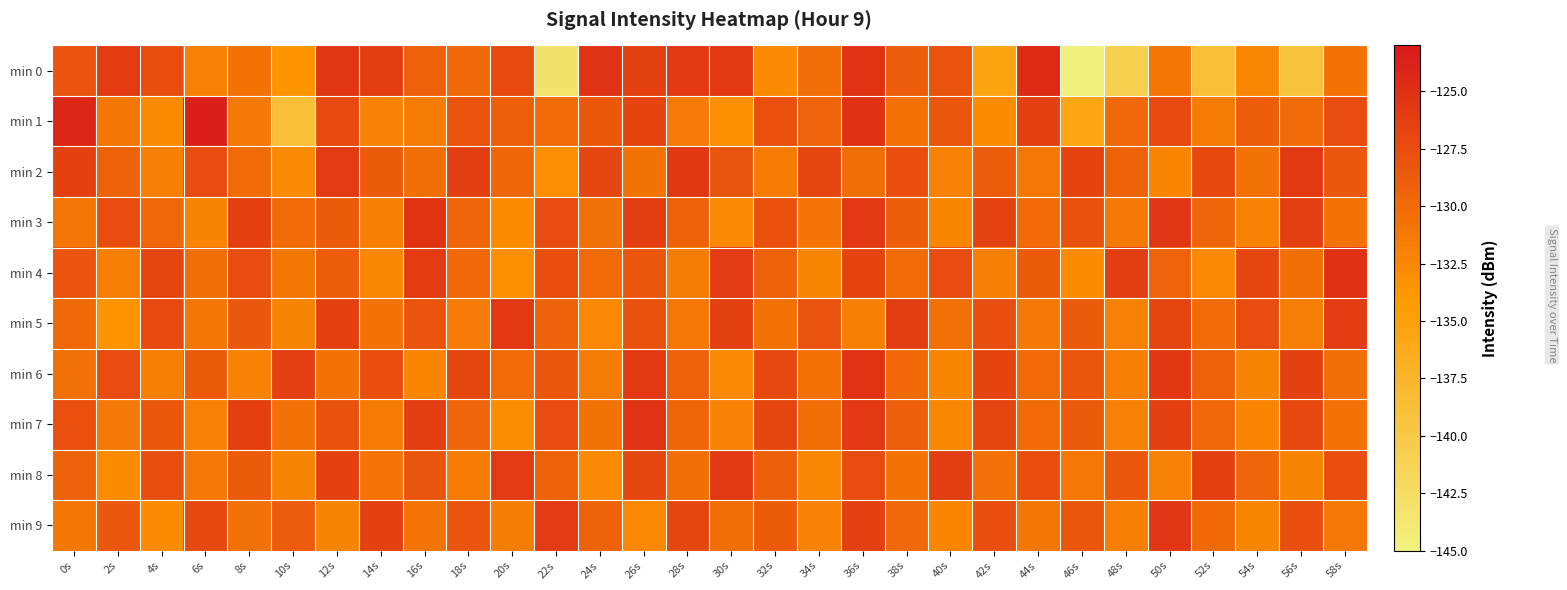

Reading left to right, transcribe all the data shown in this chart.

min 0: 0s=-128.1	2s=-125.9	4s=-127.7	6s=-132.0	8s=-130.8	10s=-133.7	12s=-125.5	14s=-126.2	16s=-129.2	18s=-129.9	20s=-127.2	22s=-143.2	24s=-125.2	26s=-126.4	28s=-125.8	30s=-125.7	32s=-132.8	34s=-130.4	36s=-125.3	38s=-128.9	40s=-128.0	42s=-135.5	44s=-124.6	46s=-144.9	48s=-140.8	50s=-131.1	52s=-138.8	54s=-132.5	56s=-139.2	58s=-130.7
min 1: 0s=-124.2	2s=-131.1	4s=-132.9	6s=-123.5	8s=-131.3	10s=-138.6	12s=-127.2	14s=-132.1	16s=-131.6	18s=-128.0	20s=-129.1	22s=-130.2	24s=-128.5	26s=-126.7	28s=-131.4	30s=-133.2	32s=-127.8	34s=-129.5	36s=-125.1	38s=-130.6	40s=-128.3	42s=-132.9	44s=-126.4	46s=-135.7	48s=-129.8	50s=-127.2	52s=-131.6	54s=-128.9	56s=-130.1	58s=-127.5
min 2: 0s=-126.5	2s=-129.3	4s=-131.8	6s=-127.4	8s=-130.2	10s=-132.7	12s=-125.9	14s=-128.6	16s=-130.4	18s=-126.2	20s=-129.7	22s=-133.1	24s=-127.0	26s=-130.8	28s=-125.6	30s=-128.2	32s=-131.5	34s=-126.9	36s=-130.3	38s=-127.6	40s=-132.0	42s=-128.8	44s=-131.2	46s=-126.7	48s=-129.4	50s=-132.3	52s=-127.1	54s=-130.7	56s=-125.8	58s=-128.4
min 3: 0s=-131.0	2s=-127.5	4s=-129.8	6s=-132.2	8s=-126.4	10s=-130.1	12s=-128.7	14s=-131.9	16s=-125.3	18s=-129.6	20s=-132.8	22s=-127.3	24s=-130.5	26s=-126.1	28s=-129.2	30s=-132.6	32s=-127.8	34s=-130.9	36s=-125.7	38s=-129.0	40s=-132.4	42s=-126.6	44s=-130.2	46s=-127.9	48s=-131.3	50s=-125.5	52s=-129.7	54s=-132.1	56s=-126.3	58s=-130.6
min 4: 0s=-128.1	2s=-131.7	4s=-126.8	6s=-130.3	8s=-127.5	10s=-131.1	12s=-128.9	14s=-132.5	16s=-126.0	18s=-129.8	20s=-133.2	22s=-127.6	24s=-130.0	26s=-128.3	28s=-131.6	30s=-125.9	32s=-129.2	34s=-132.4	36s=-126.7	38s=-130.1	40s=-127.4	42s=-131.8	44s=-128.6	46s=-132.9	48s=-126.2	50s=-129.5	52s=-132.7	54s=-127.0	56s=-130.4	58s=-125.1
min 5: 0s=-129.9	2s=-133.5	4s=-127.2	6s=-131.0	8s=-128.4	10s=-132.2	12s=-126.5	14s=-130.8	16s=-128.1	18s=-131.4	20s=-125.7	22s=-129.3	24s=-132.6	26s=-127.9	28s=-131.2	30s=-126.4	32s=-130.7	34s=-128.0	36s=-131.9	38s=-126.1	40s=-130.5	42s=-127.7	44s=-131.3	46s=-128.6	48s=-132.0	50s=-126.8	52s=-130.2	54s=-127.5	56s=-131.7	58s=-126.0
min 6: 0s=-130.5	2s=-127.3	4s=-131.9	6s=-128.7	8s=-132.1	10s=-126.4	12s=-130.8	14s=-127.6	16s=-132.3	18s=-126.9	20s=-130.1	22s=-128.4	24s=-131.6	26s=-125.8	28s=-129.2	30s=-132.7	32s=-127.1	34s=-130.6	36s=-125.3	38s=-129.9	40s=-132.4	42s=-126.7	44s=-130.0	46s=-128.3	48s=-131.8	50s=-125.6	52s=-129.4	54s=-132.2	56s=-126.5	58s=-130.3
min 7: 0s=-127.8	2s=-131.3	4s=-128.5	6s=-132.0	8s=-126.3	10s=-130.6	12s=-127.9	14s=-131.5	16s=-126.1	18s=-129.7	20s=-133.0	22s=-127.4	24s=-130.8	26s=-125.2	28s=-129.6	30s=-132.1	32s=-127.0	34s=-130.4	36s=-125.7	38s=-129.1	40s=-132.5	42s=-126.8	44s=-130.2	46s=-128.6	48s=-132.0	50s=-126.4	52s=-129.8	54s=-132.3	56s=-127.1	58s=-130.7
min 8: 0s=-129.4	2s=-132.9	4s=-127.7	6s=-131.2	8s=-128.6	10s=-132.2	12s=-126.5	14s=-130.9	16s=-128.2	18s=-131.5	20s=-125.9	22s=-129.3	24s=-132.7	26s=-127.0	28s=-130.4	30s=-125.8	32s=-129.1	34s=-132.5	36s=-127.3	38s=-130.8	40s=-126.1	42s=-130.5	44s=-127.7	46s=-131.2	48s=-128.5	50s=-132.0	52s=-126.3	54s=-129.7	56s=-132.2	58s=-127.6
min 9: 0s=-131.1	2s=-128.4	4s=-132.8	6s=-127.1	8s=-130.5	10s=-128.8	12s=-132.2	14s=-126.5	16s=-130.9	18s=-128.1	20s=-131.6	22s=-125.9	24s=-129.3	26s=-132.6	28s=-127.0	30s=-130.4	32s=-128.7	34s=-132.1	36s=-126.4	38s=-129.8	40s=-132.3	42s=-127.6	44s=-131.0	46s=-128.3	48s=-131.7	50s=-125.5	52s=-129.9	54s=-132.4	56s=-127.7	58s=-131.2